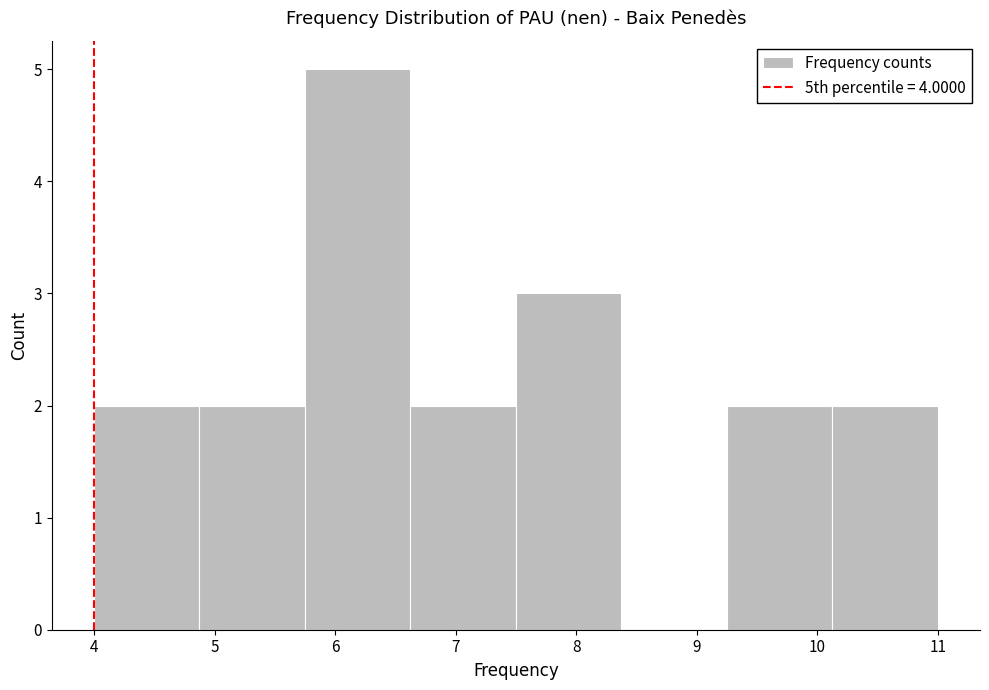

Which range on the x-axis has the tallest bar?

5.8 to 6.6